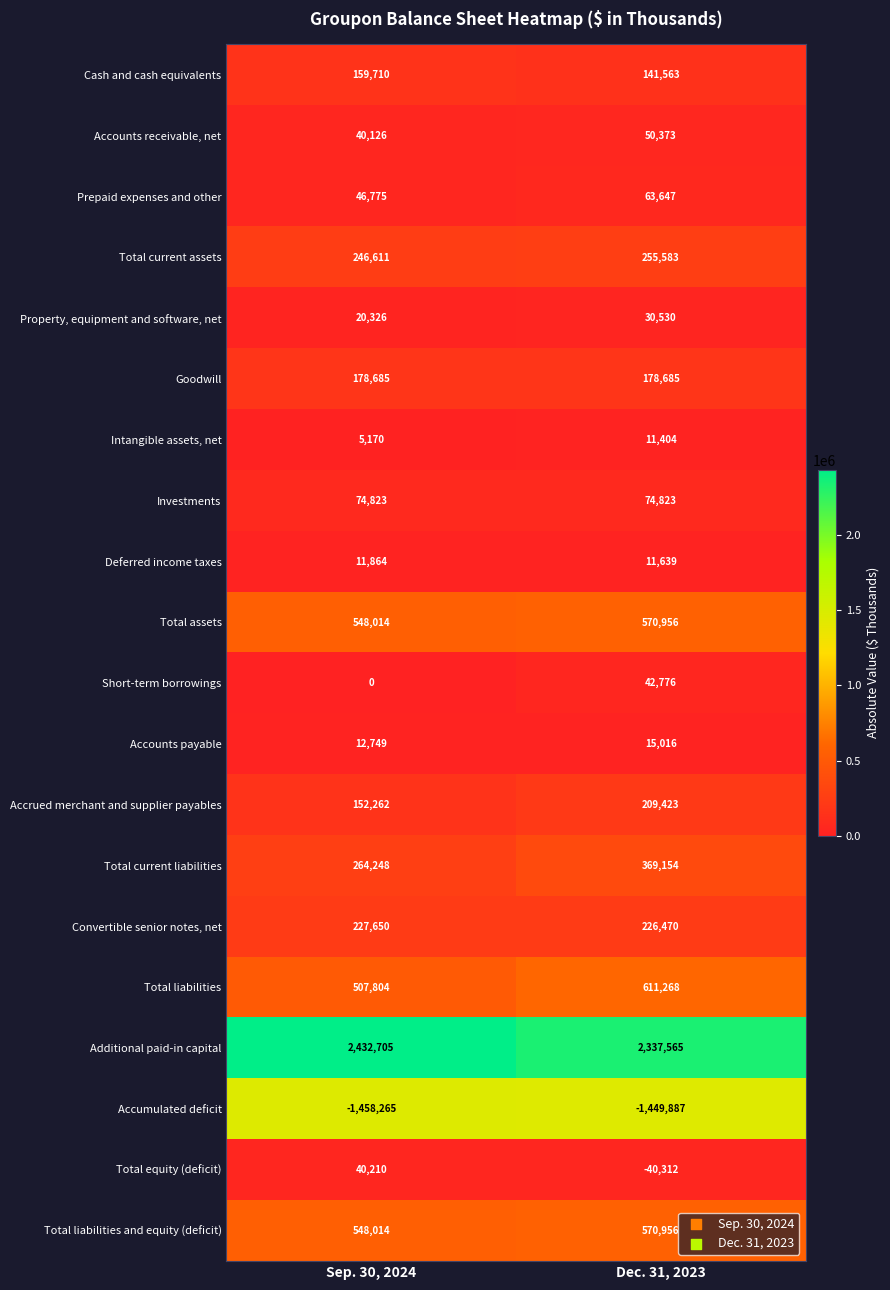

What is the total value across all series at Sep. 30, 2024?

4059481